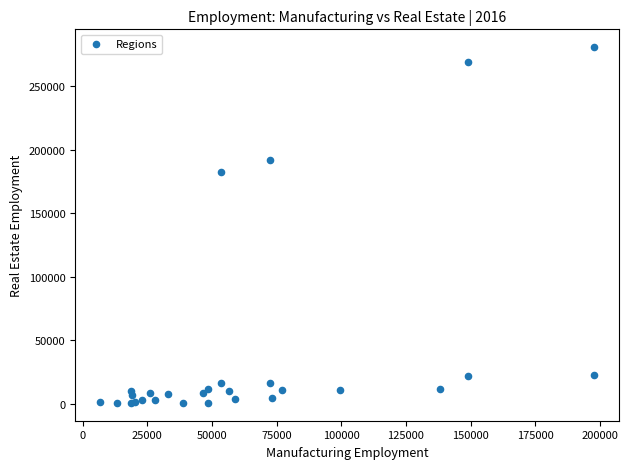

What Y value in the scatter plot is closest to 140553?

182114